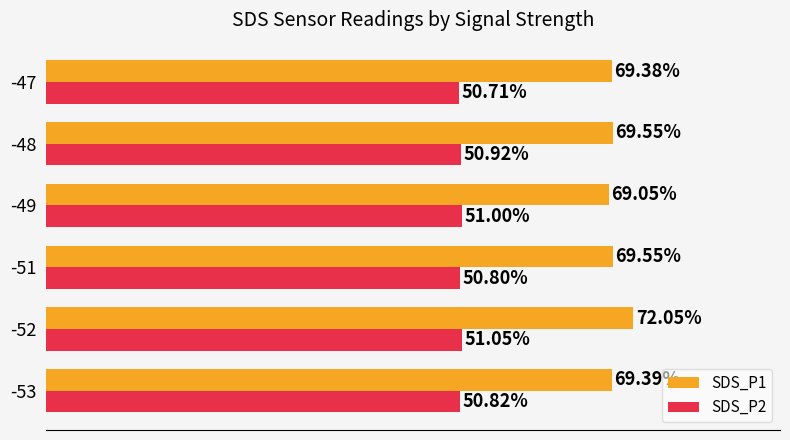

Which series has the largest total across all categories?

SDS_P1